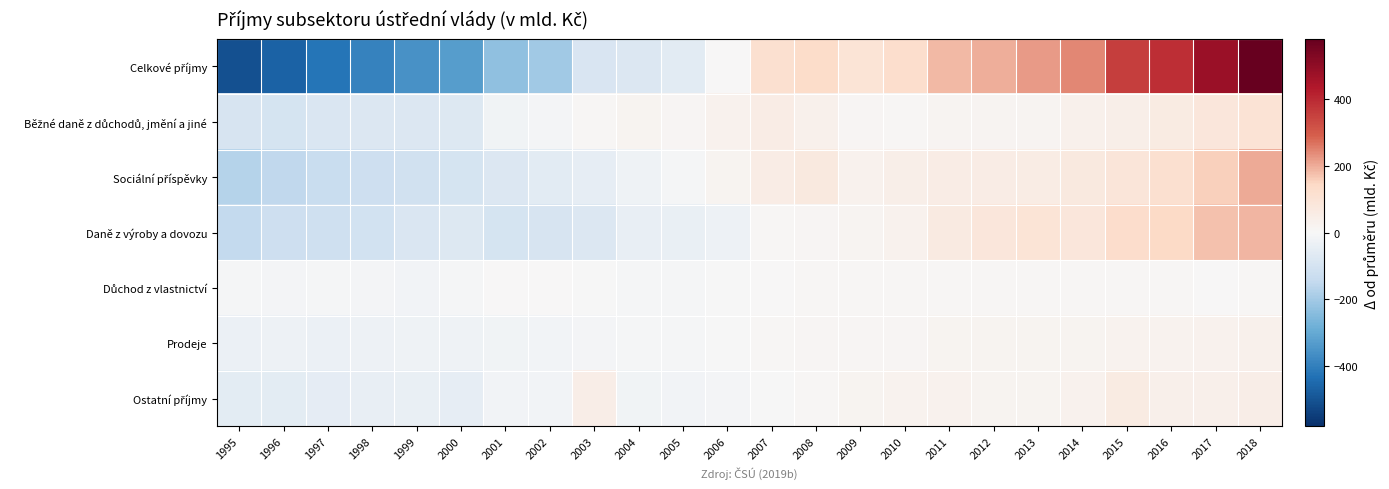

Between 2008 and 1999, which is larger?

2008